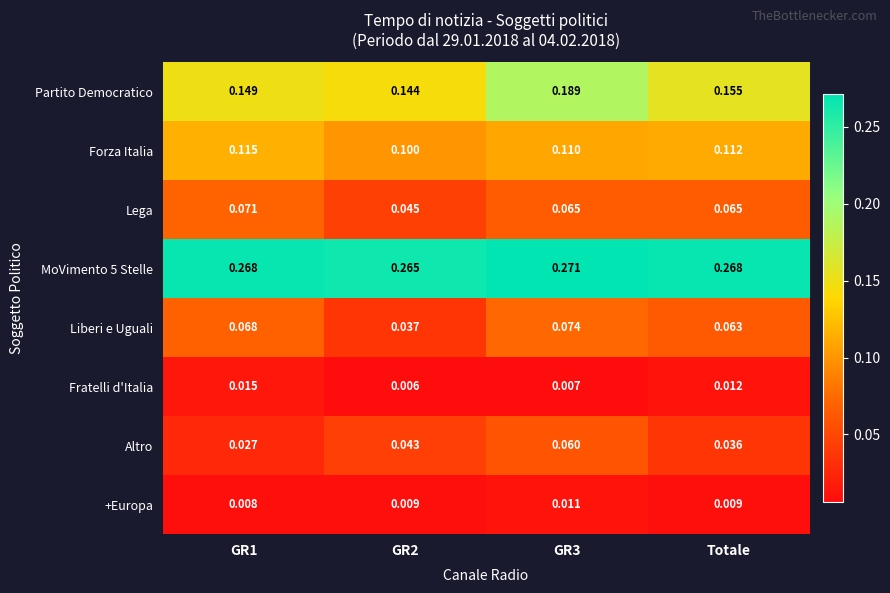

Which series has the largest range (max minus min)?

Partito Democratico